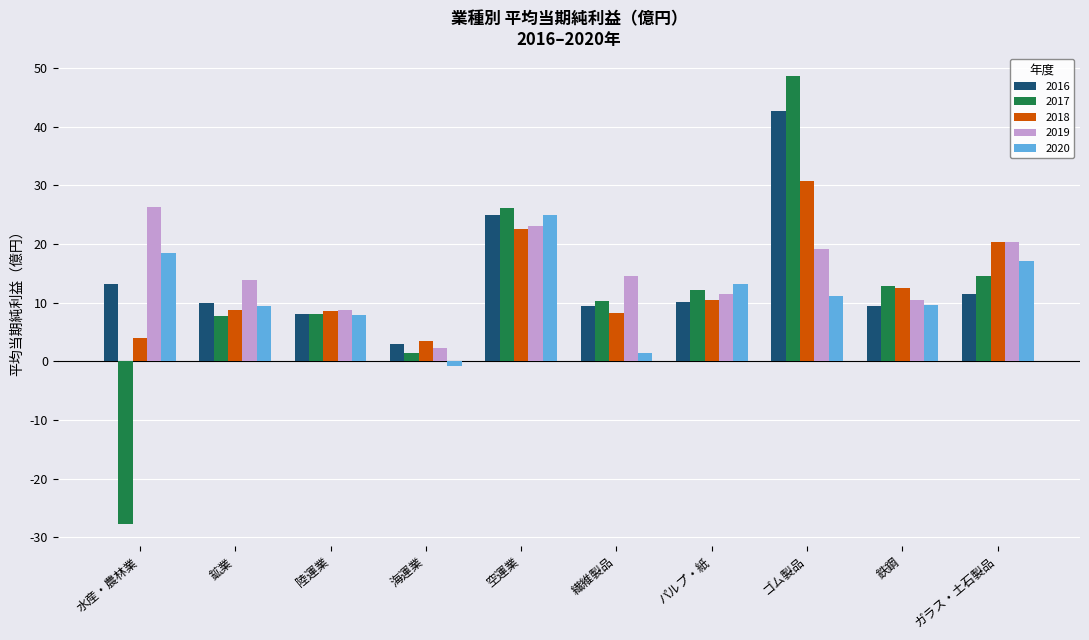

What is the value of the 2017 bar at the 8th from the left?

48.7